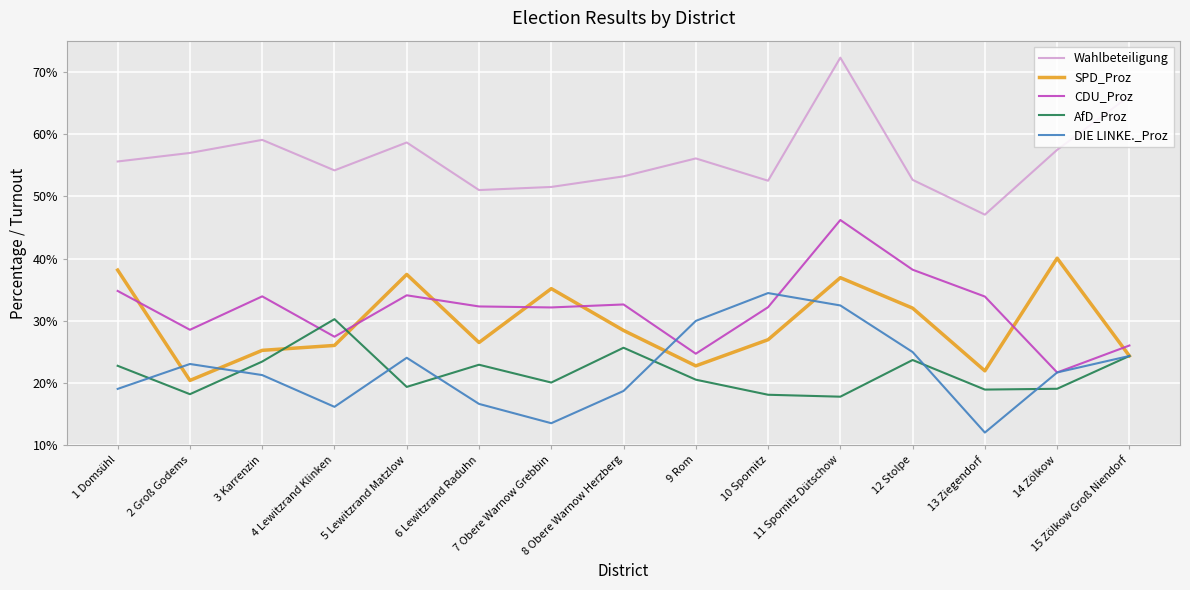

The Wahlbeteiligung series shows 51.0 at 6 Lewitzrand Raduhn. True or false?

True